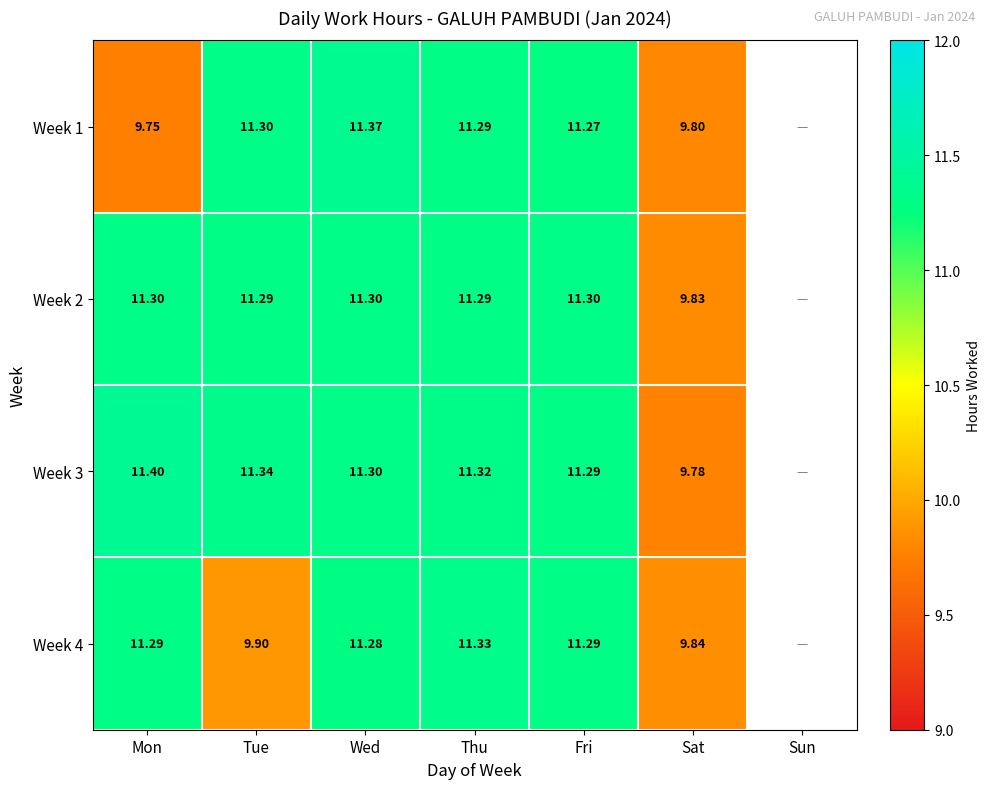

Is the value of Week 1 at Fri greater than the value of Week 3 at Wed?

No